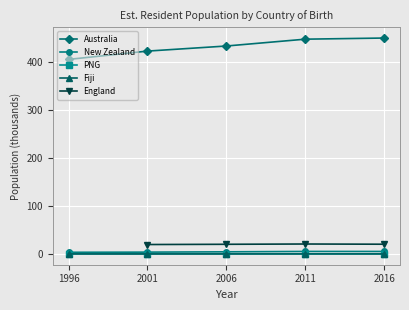

What value does the PNG series have at 1996?

0.3